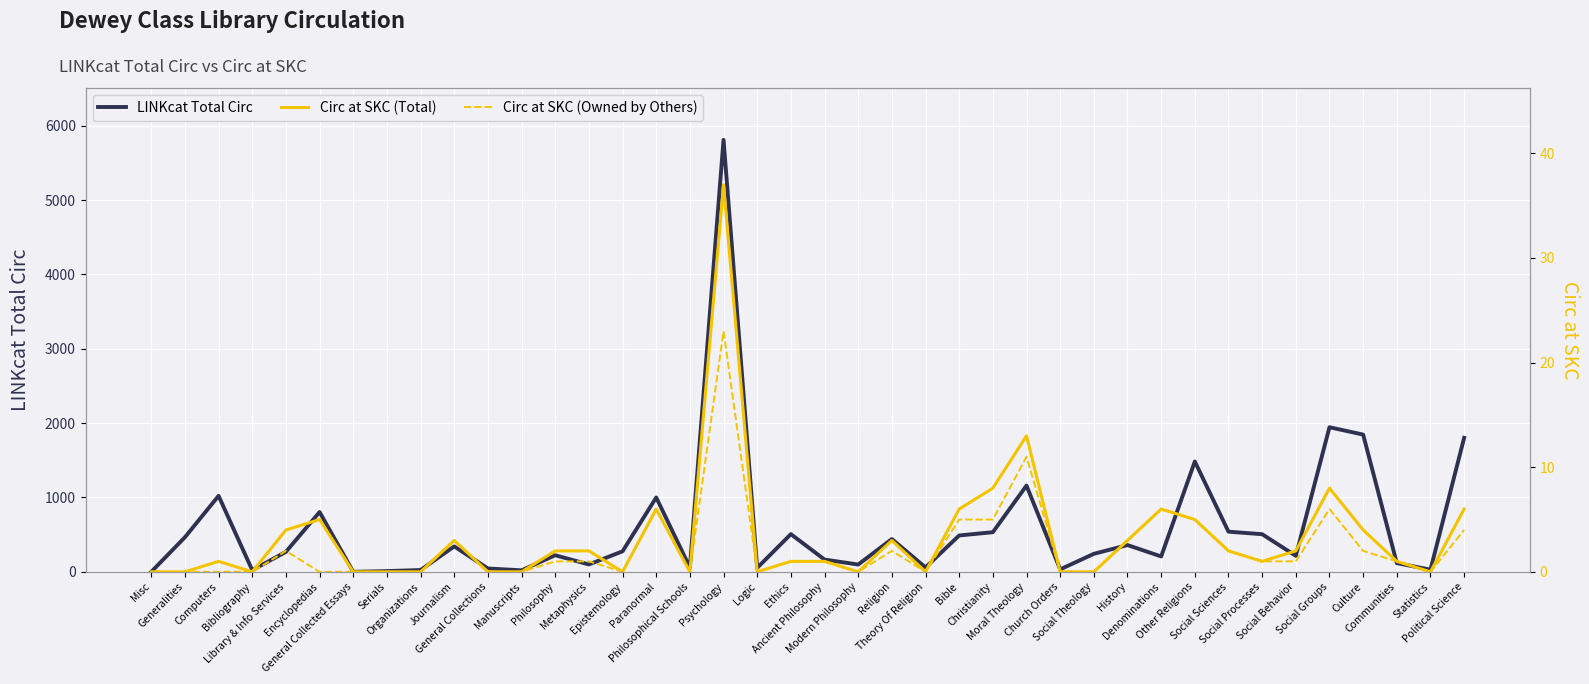

Which label corresponds to the smallest value in the chart?

Misc